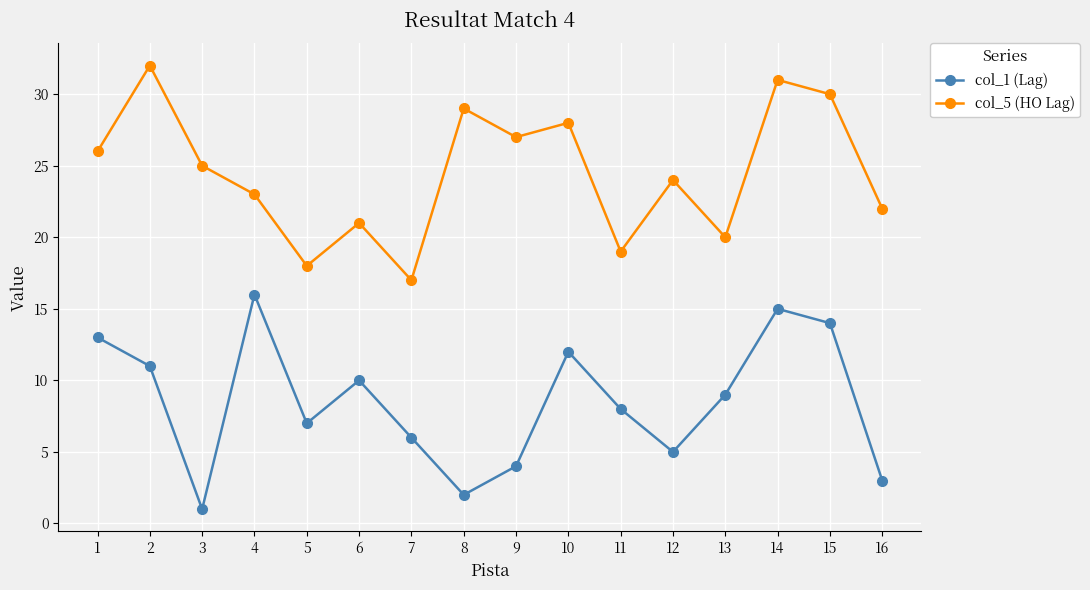

True or false: col_1 (Lag) and col_5 (HO Lag) intersect in this chart.

False